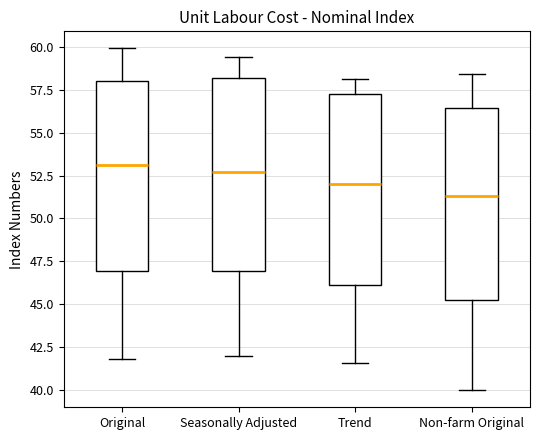

Reading left to right, transcribe this box plot: for each box, give where its median line is, the range the box spans, and where its two whiskers end, as read against the y-axis. The values are not printed on the chart, so give them approximately, as read against the axis.

Original: median 53.0, box 47.0 to 58.0, whiskers 42.0 to 60.0
Seasonally Adjusted: median 52.5, box 47.0 to 58.0, whiskers 42.0 to 59.5
Trend: median 52.0, box 46.0 to 57.5, whiskers 41.5 to 58.0
Non-farm Original: median 51.5, box 45.5 to 56.5, whiskers 40.0 to 58.5